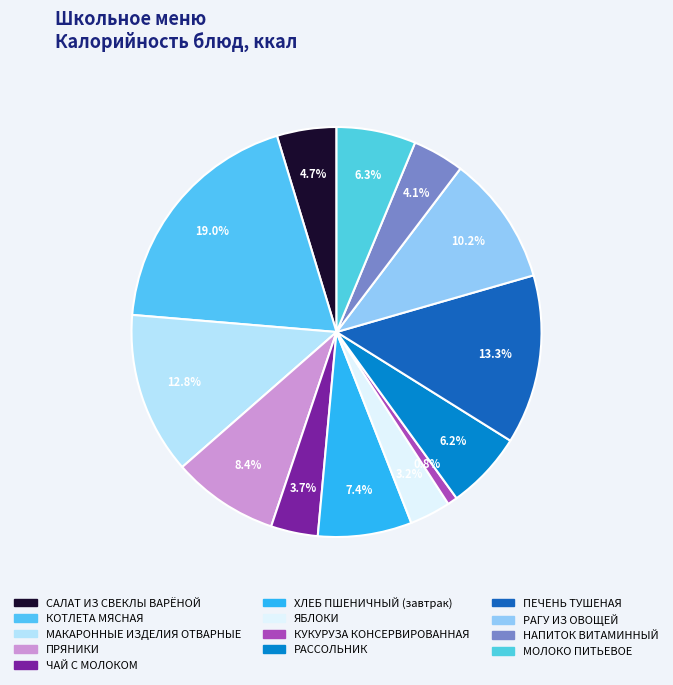

To the nearest percent, what percentage of the pie is ЧАЙ С МОЛОКОМ?

4%